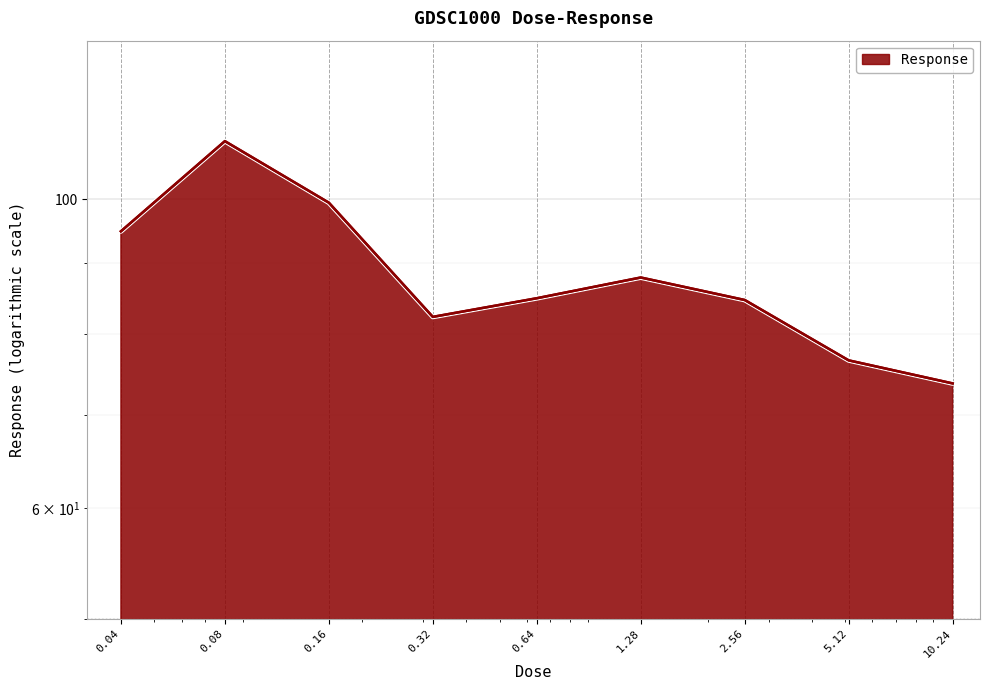

How many values are below 84?

3